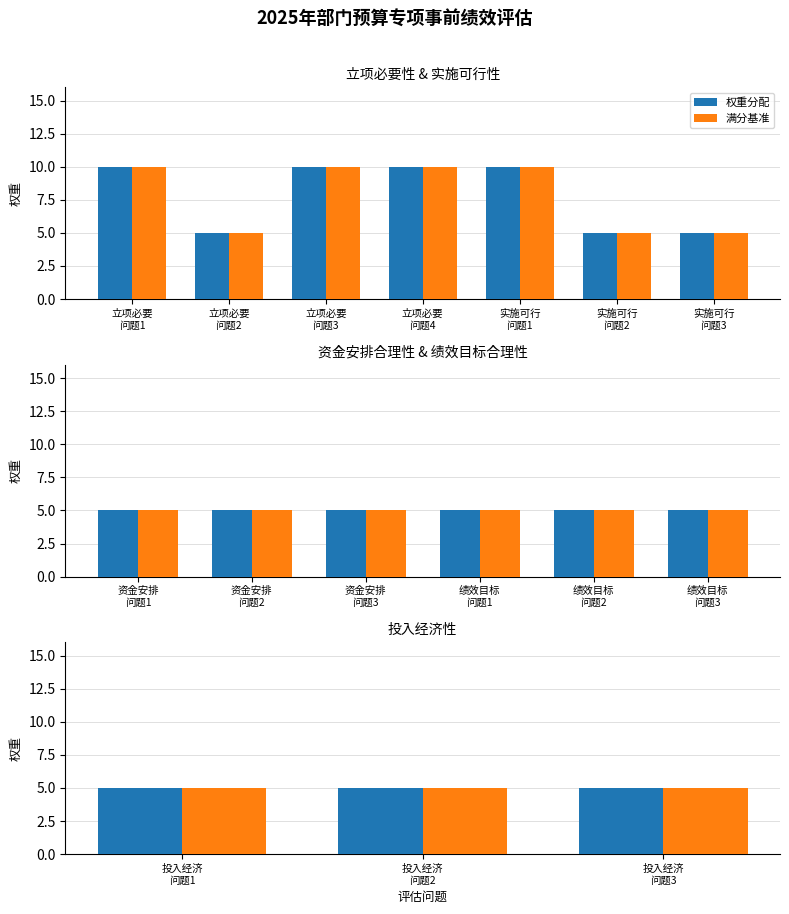

What is the difference between the maximum and second lowest values?

5